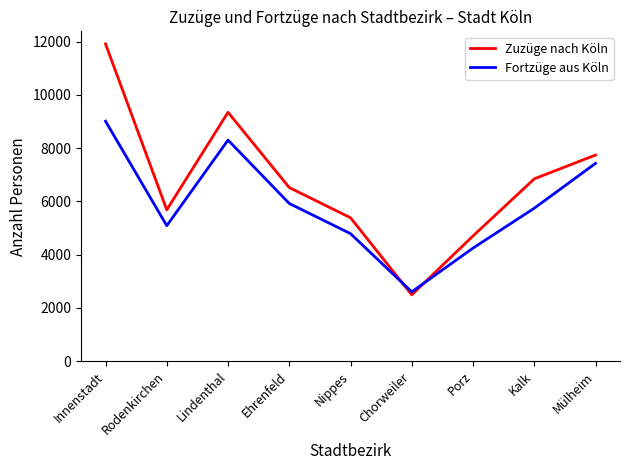

At which label is Zuzüge nach Köln closest to 7202?

Kalk